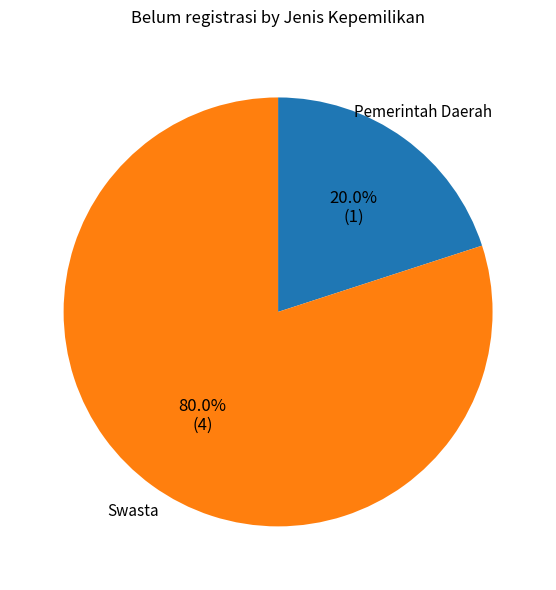

Does Swasta account for over 50% of the chart?

Yes